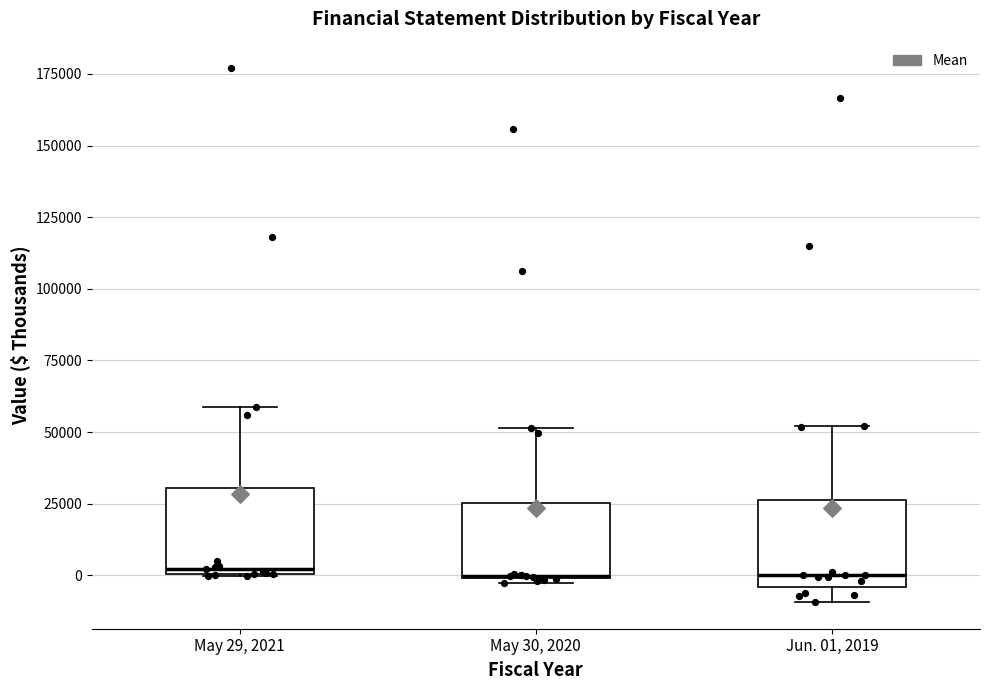

Reading left to right, transcribe this box plot: for each box, give where its median line is, the range the box spans, and where its two whiskers end, as read against the y-axis. The values are not printed on the chart, so give them approximately, as read against the axis.

May 29, 2021: median 0 (just above the box's lower edge), box 0 to 30000, whiskers 0 to 60000
May 30, 2020: median 0, box 0 to 25000, whiskers -5000 to 50000
Jun. 01, 2019: median 0, box -5000 to 25000, whiskers -10000 to 50000